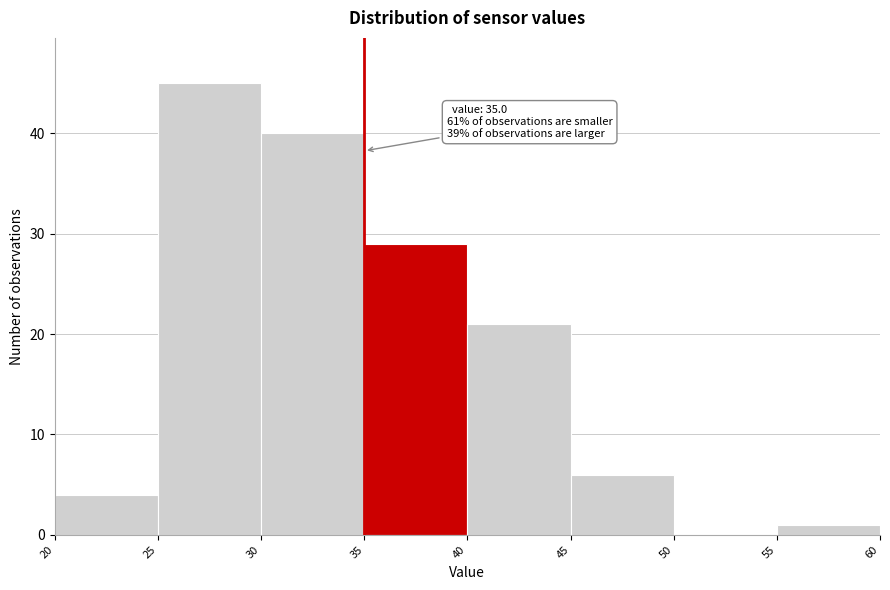

Over which range of the x-axis is the bar tallest?

25 to 30